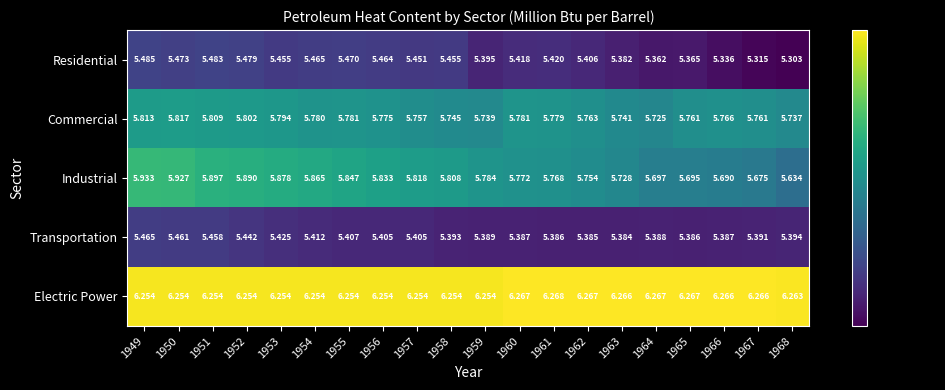

At which category does the chart reach its minimum across all series?

1968